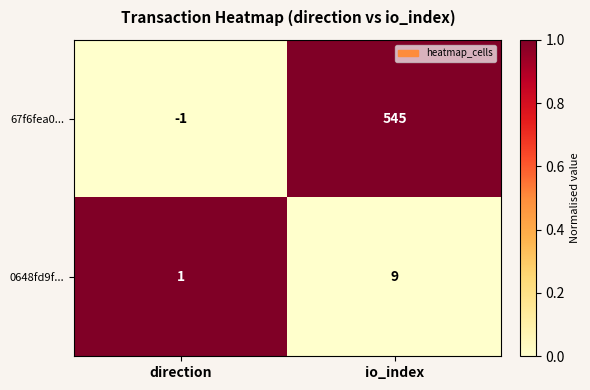

At which category is the sum across all series the highest?

io_index